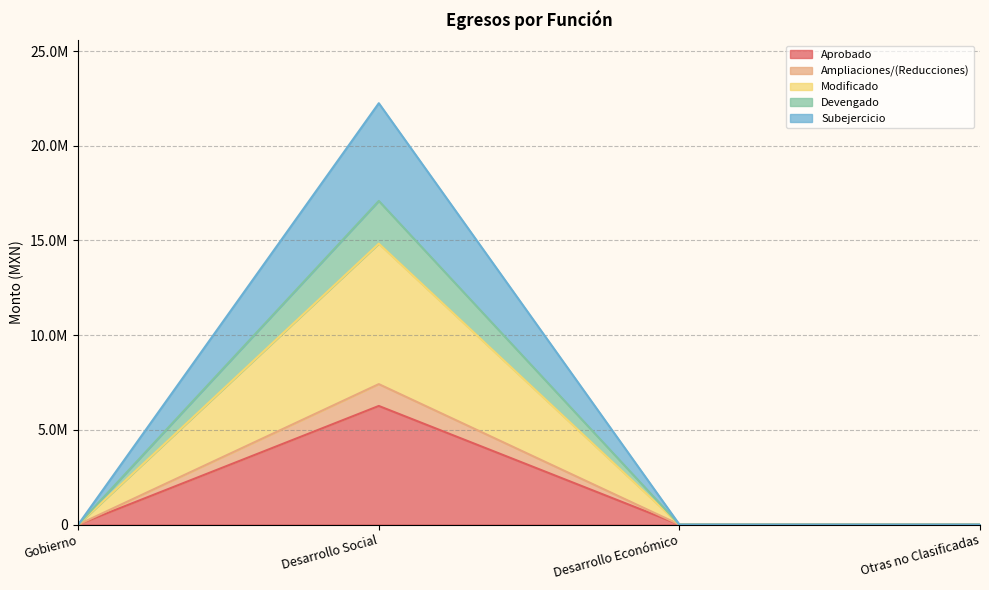

At how many categories does at least one series exceed 4806438?

1